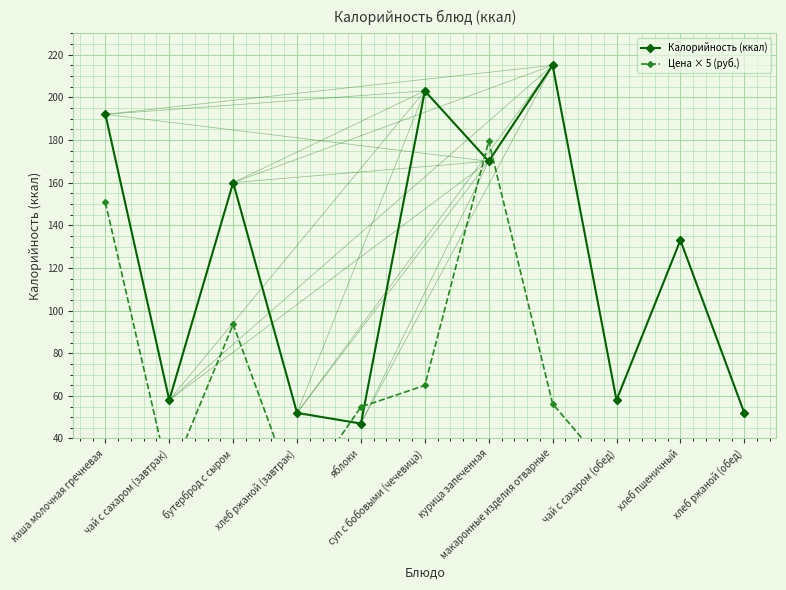

List the series in order of their overall mean, lowest first.

Цена × 5 (руб.), Калорийность (ккал)